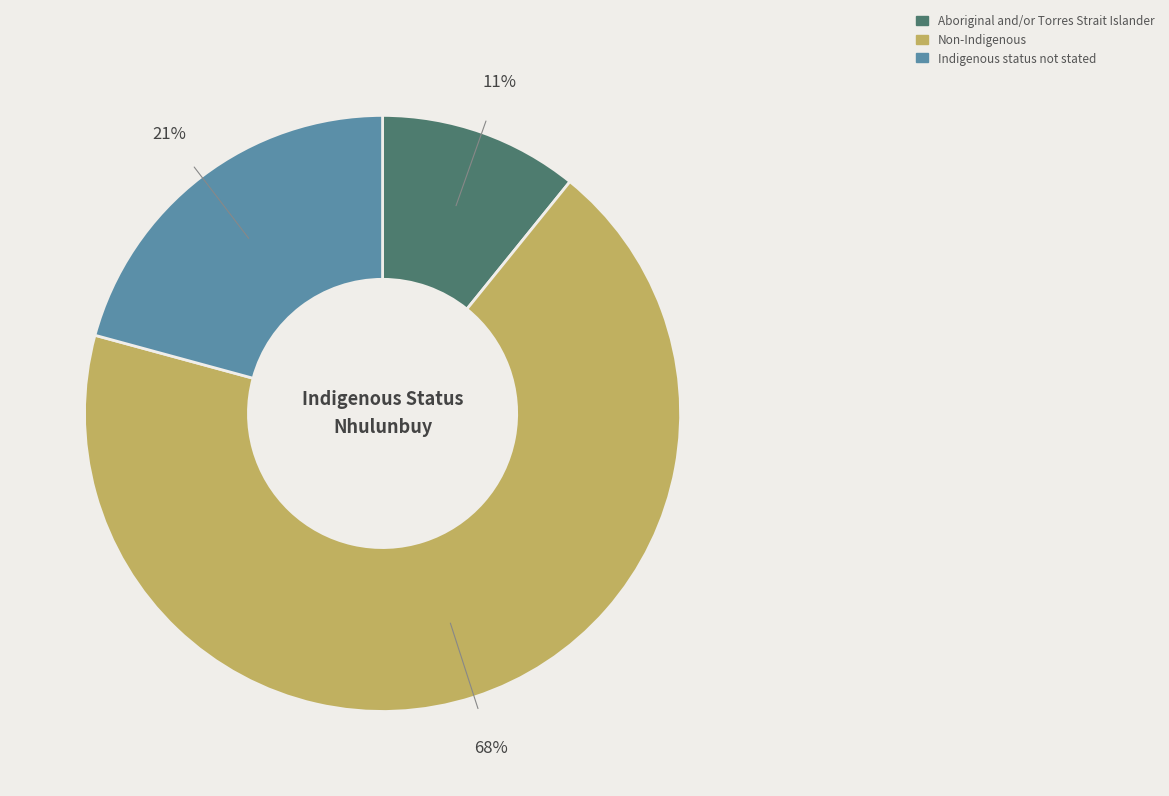

The Aboriginal and/or Torres Strait Islander slice represents 17% of the pie. True or false?

False